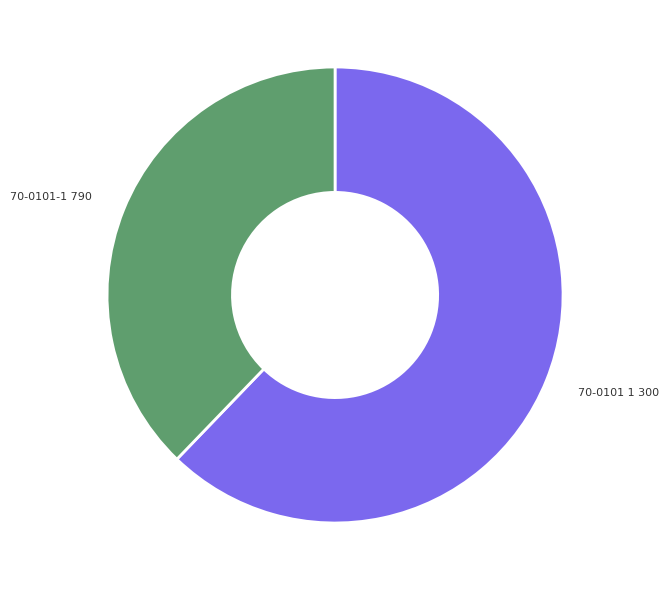

Does any single category account for the majority?

Yes